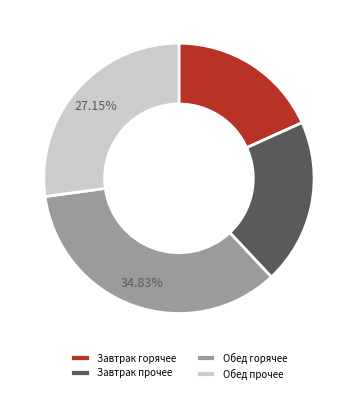

Between Обед горячее and Завтрак прочее, which is larger?

Обед горячее